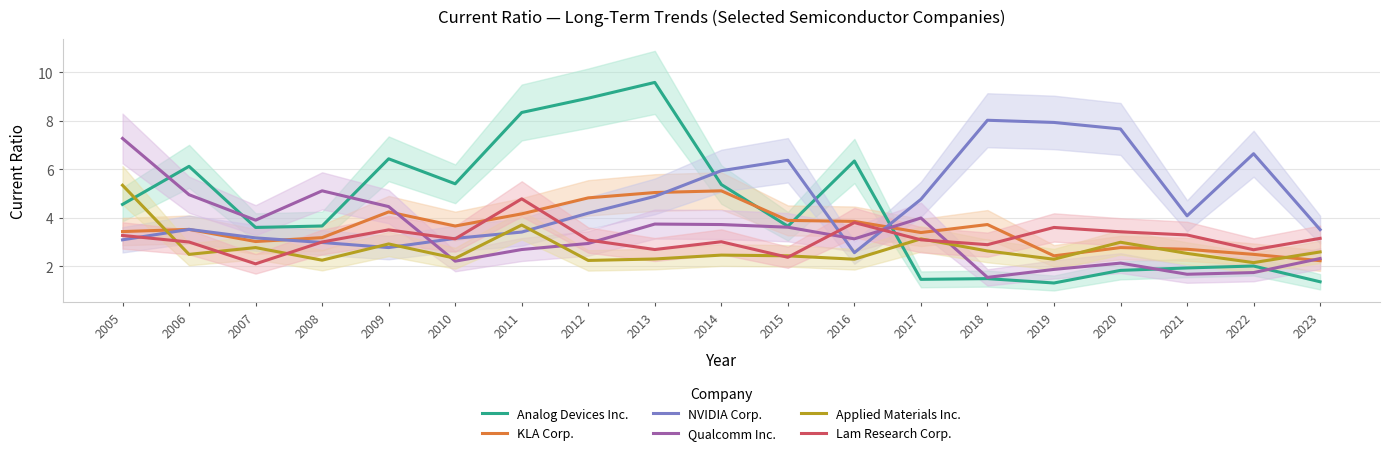

What is the average value of the Applied Materials Inc. series?

2.7